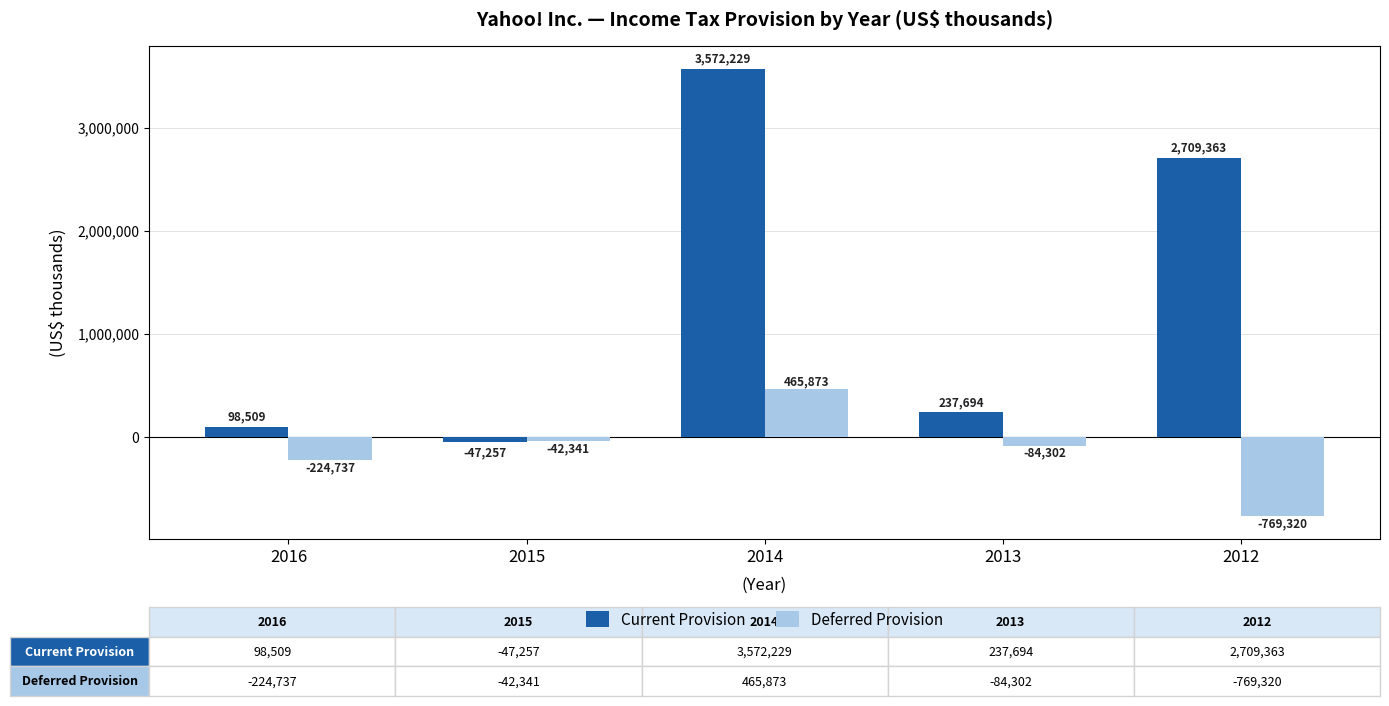

List the series in order of their peak value, lowest first.

Deferred Provision, Current Provision